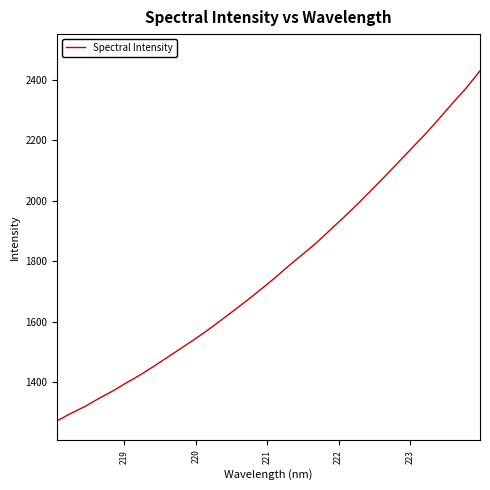

What is the maximum value shown in the chart?

2429.6